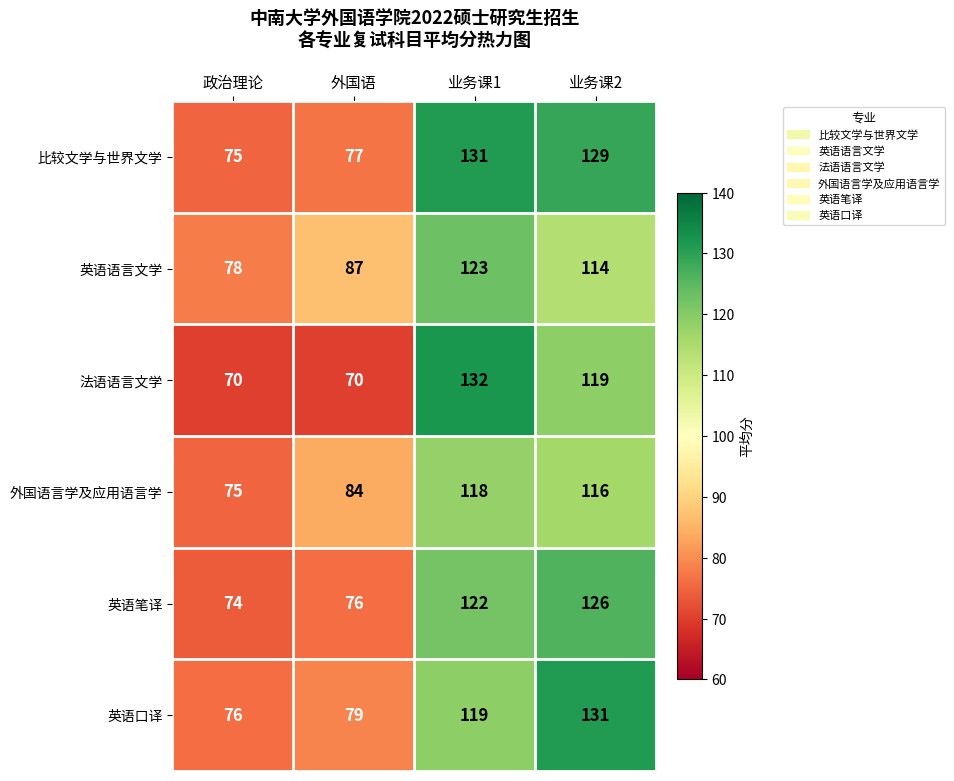

What value does the 比较文学与世界文学 series have at 外国语, to the nearest 10?

80